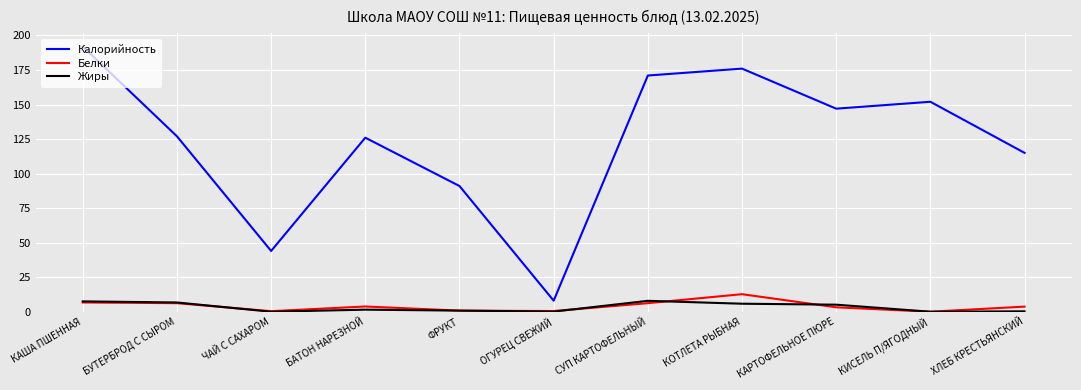

Is it true that Жиры equals 0.3 at ХЛЕБ КРЕСТЬЯНСКИЙ?

True